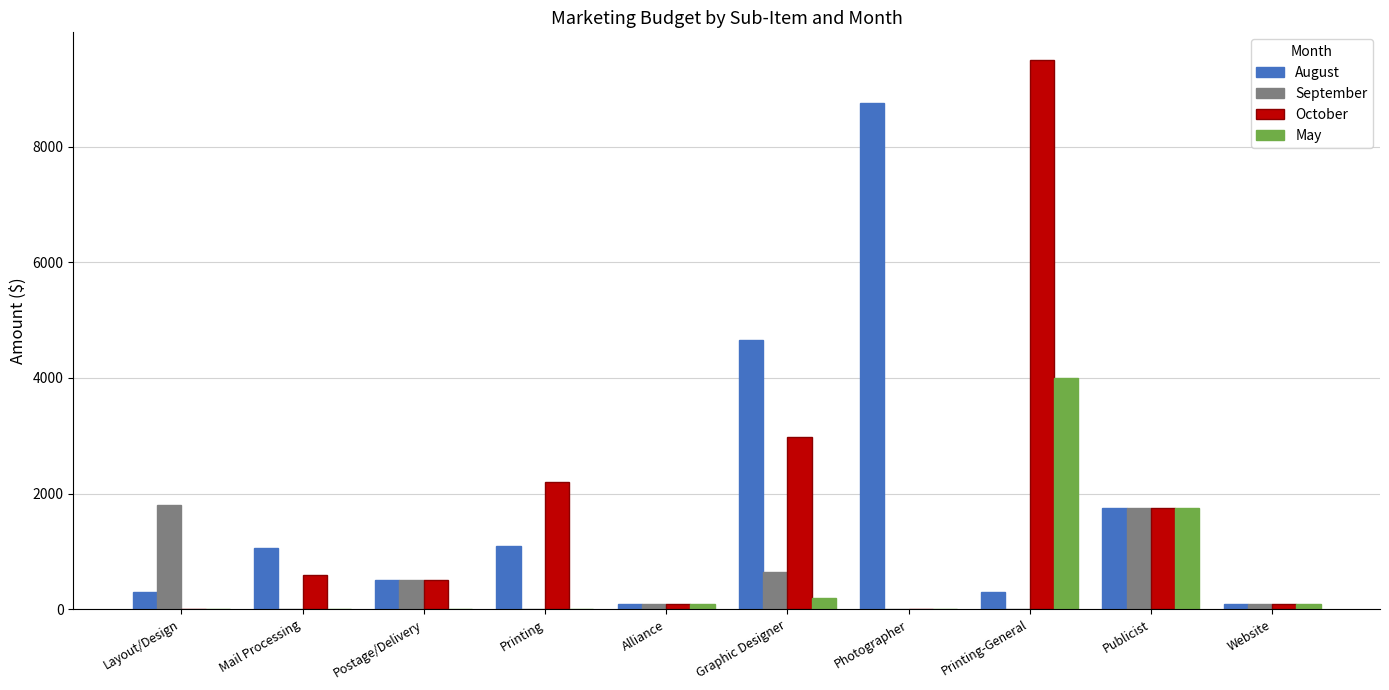

Between Layout/Design and Photographer, which series saw the biggest shift?

August